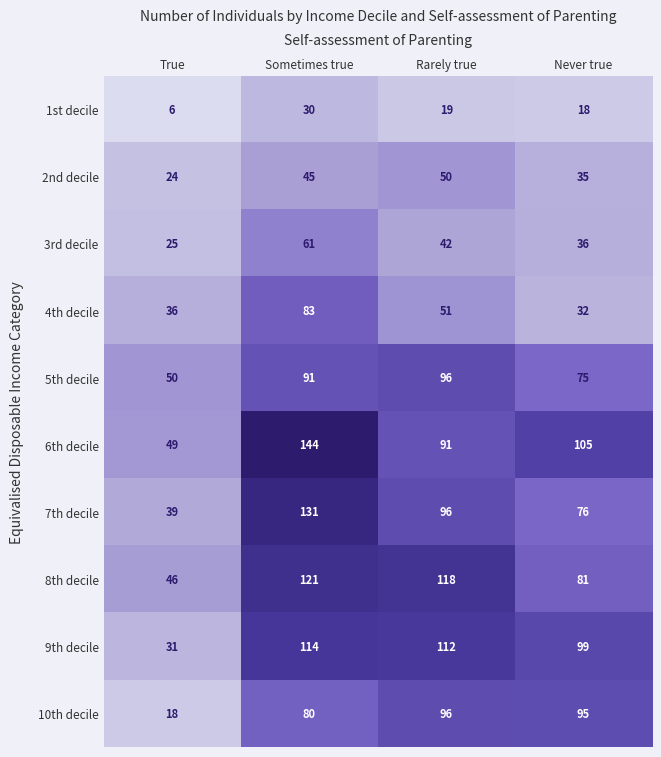

What is the sum of the 10th decile values at Sometimes true and True?

98